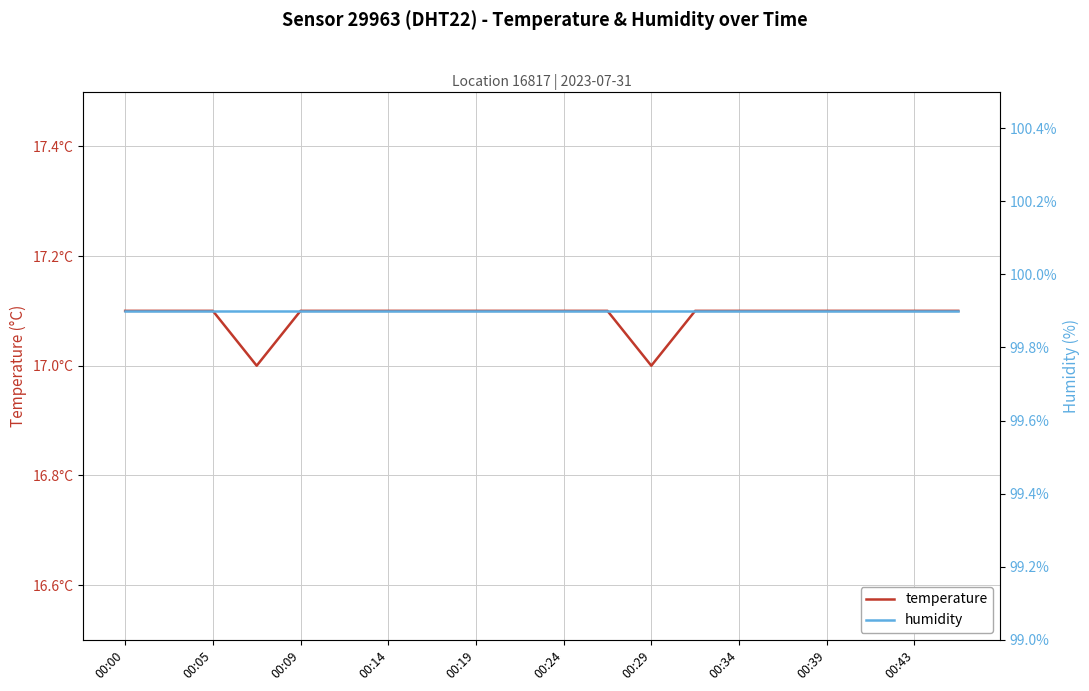

What is the sum of the temperature values at 16 and 00:24?

34.2